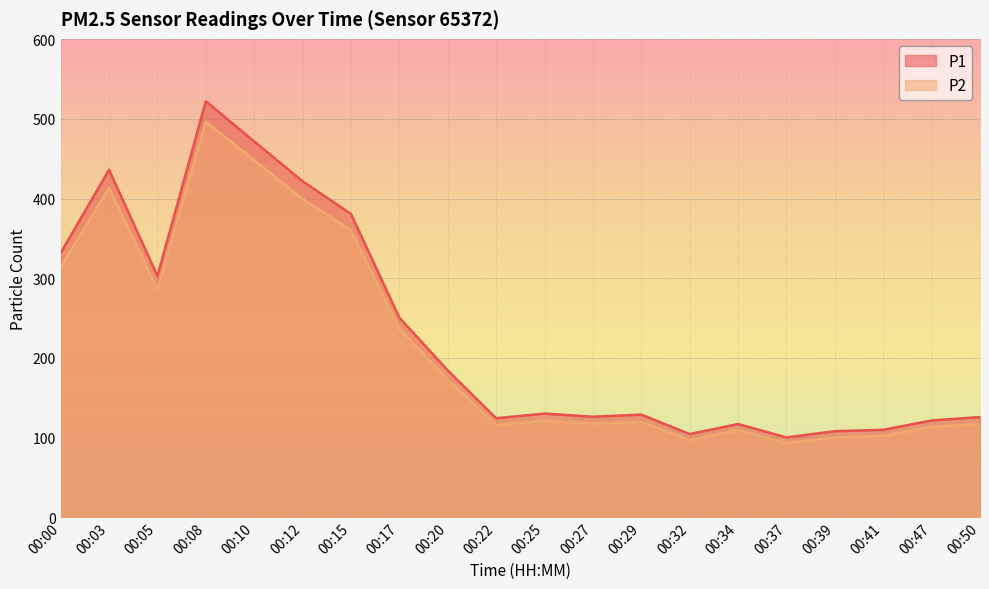

What is the value of the P1 point at the 9th from the left?

184.1